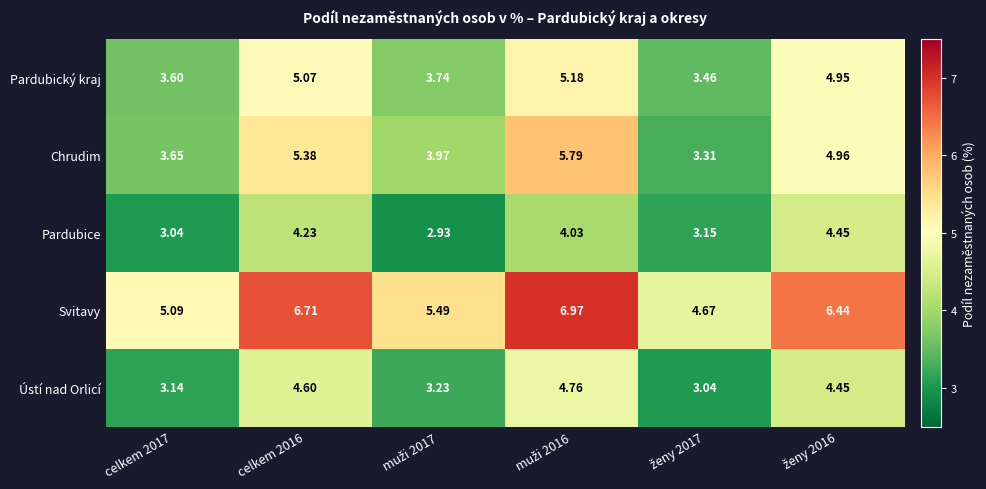

Which series has the largest range (max minus min)?

Chrudim